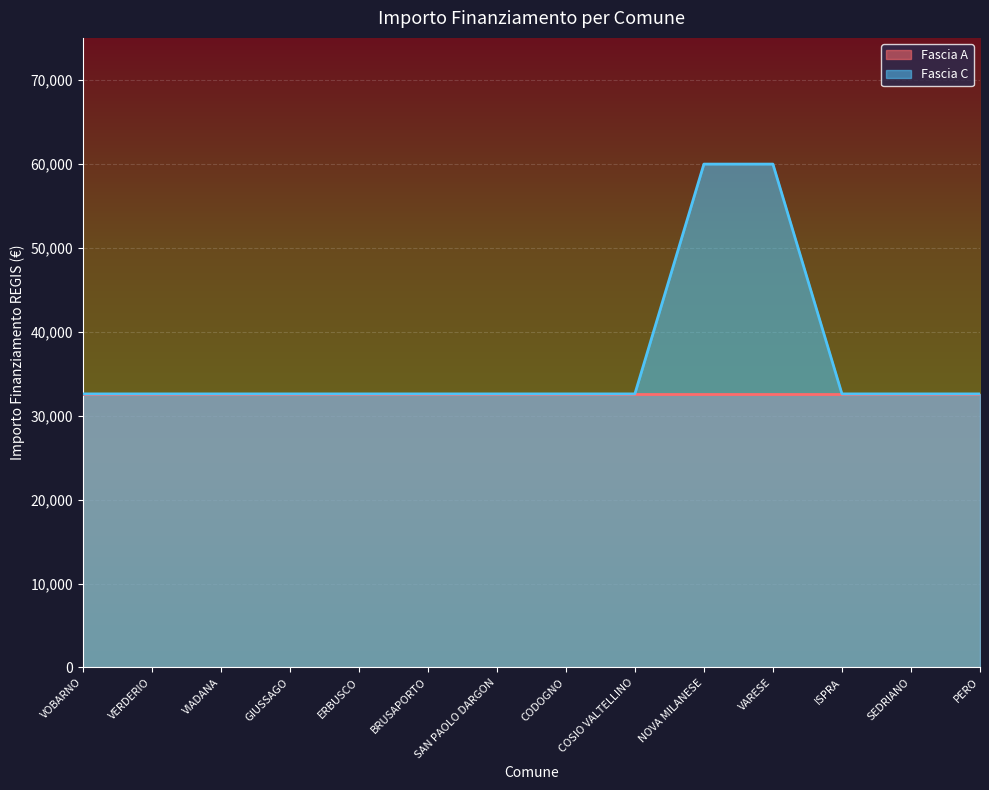

What is the ratio of the value at SAN PAOLO DARGON to the value at VIADANA?

1.0